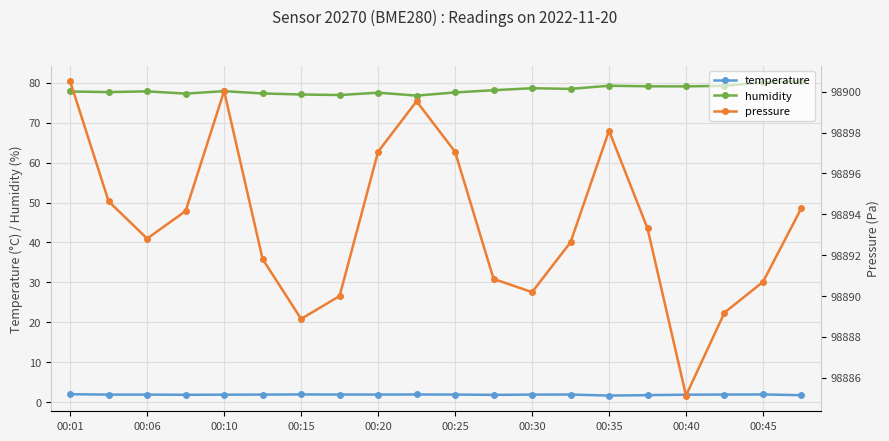

Which series has the largest range (max minus min)?

pressure